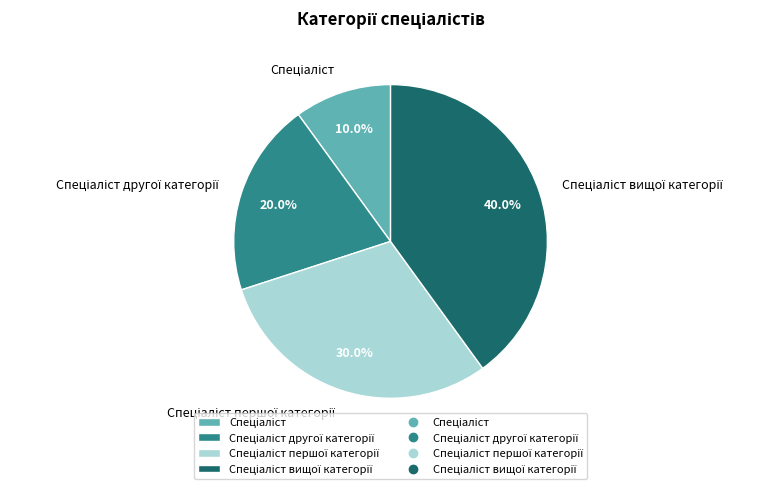

Is there a majority slice in this chart?

No